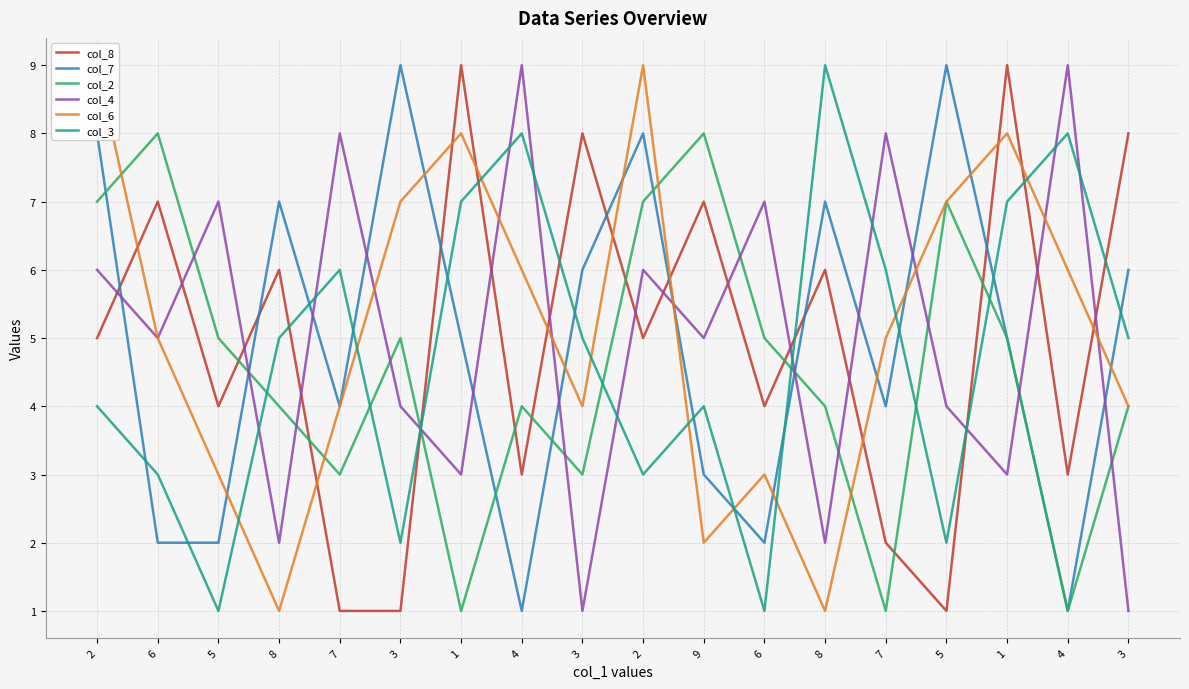

Reading left to right, what are all the values shown in this chart?

col_8: 5	7	4	6	1	1	9	3	8	5	7	4	6	2	1	9	3	8
col_7: 8	2	2	7	4	9	5	1	6	8	3	2	7	4	9	5	1	6
col_2: 7	8	5	4	3	5	1	4	3	7	8	5	4	1	7	5	1	4
col_4: 6	5	7	2	8	4	3	9	1	6	5	7	2	8	4	3	9	1
col_6: 9	5	3	1	4	7	8	6	4	9	2	3	1	5	7	8	6	4
col_3: 4	3	1	5	6	2	7	8	5	3	4	1	9	6	2	7	8	5